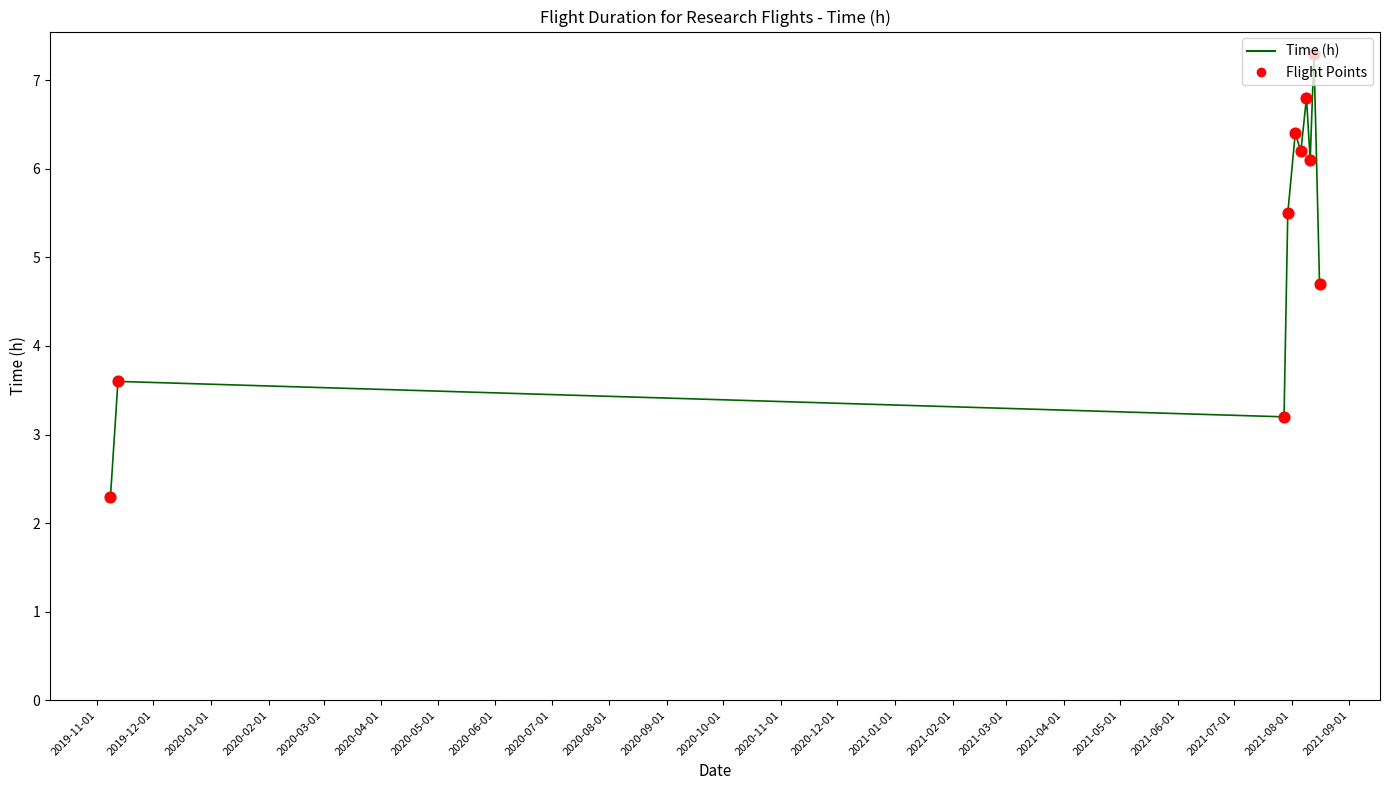

What is the greatest value displayed?

7.3